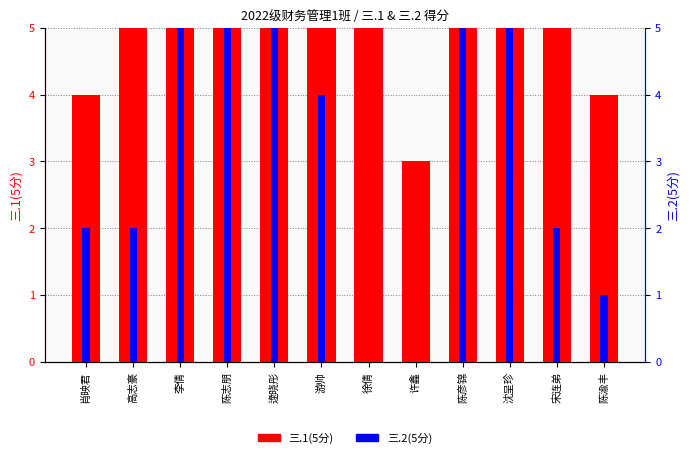

What is the label of the 11th bar from the left?

宋连弟